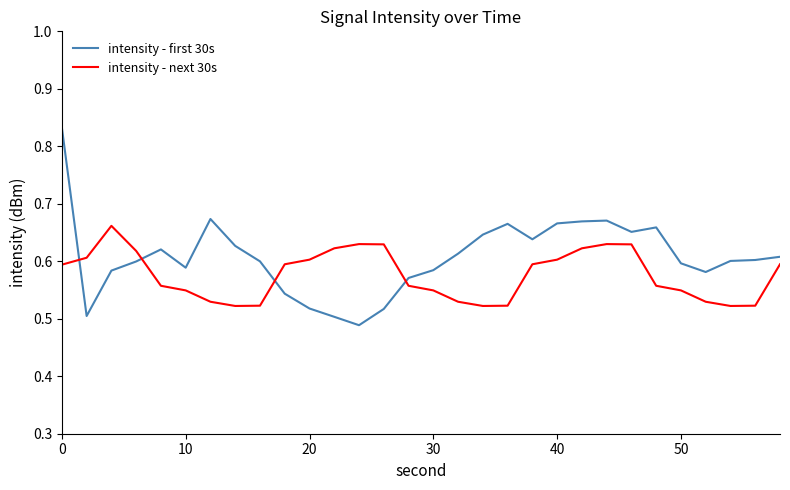

Rank the series by their maximum value, from highest to lowest.

intensity - first 30s, intensity - next 30s